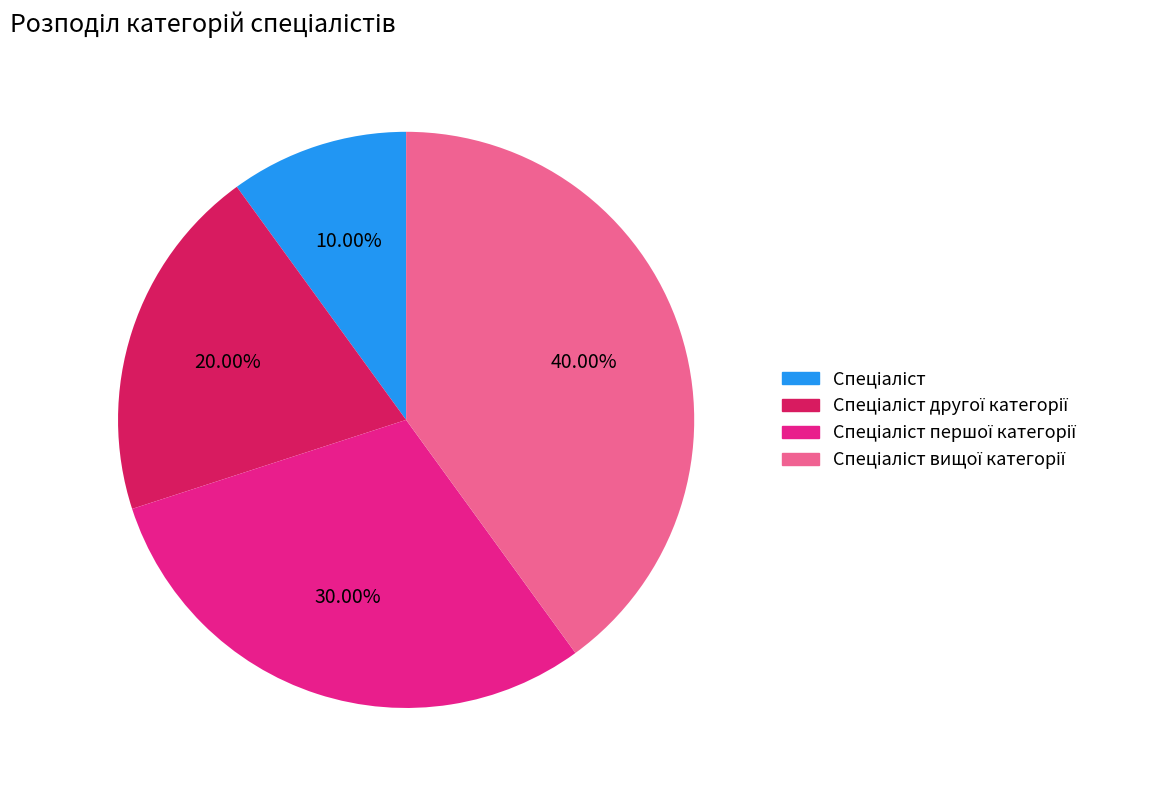

Is there any slice that represents more than half of the pie?

No